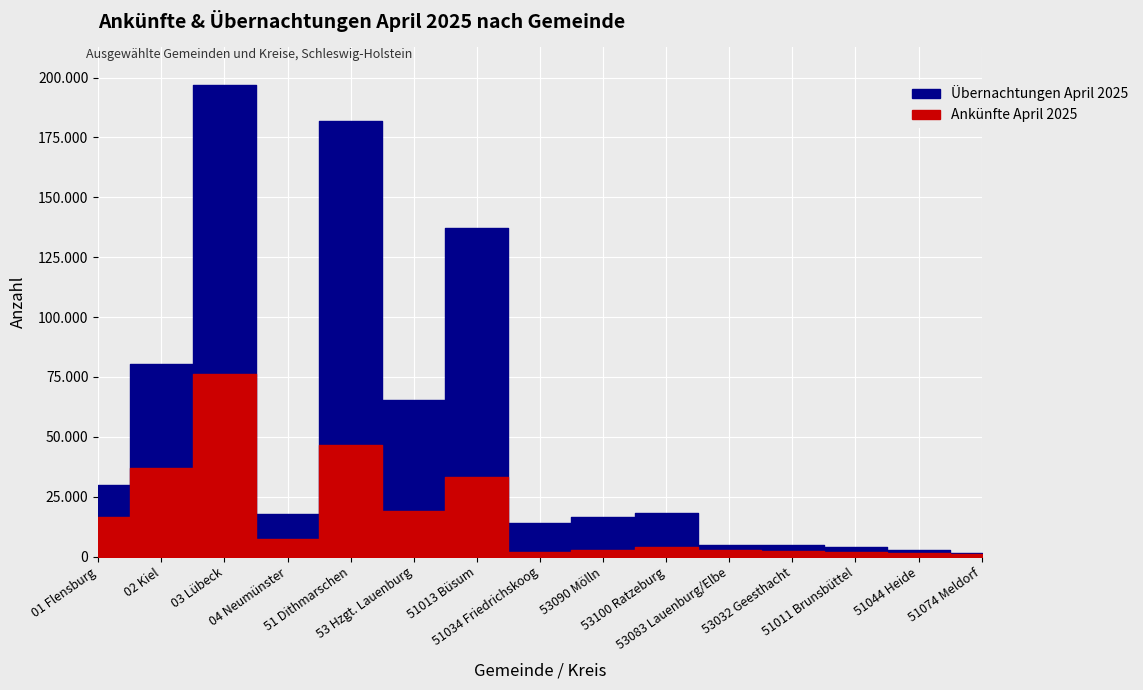

Where is Übernachtungen April 2025 nearest to the value 99166?

02 Kiel